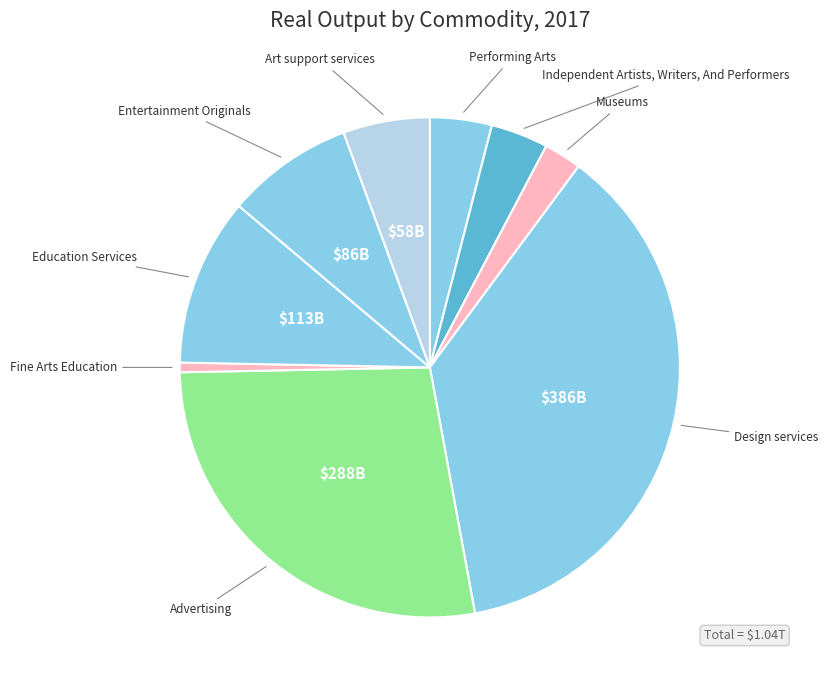

Count the number of slices in the pie.

9